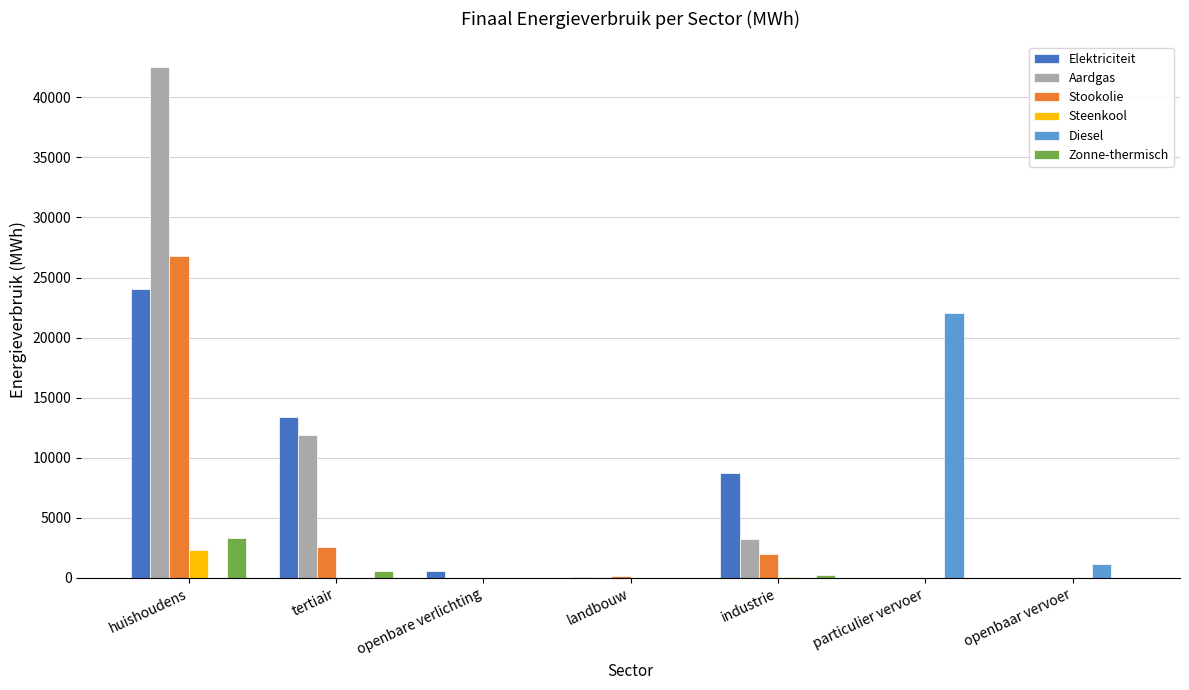

Is it true that Diesel equals 22012.4 at particulier vervoer?

True